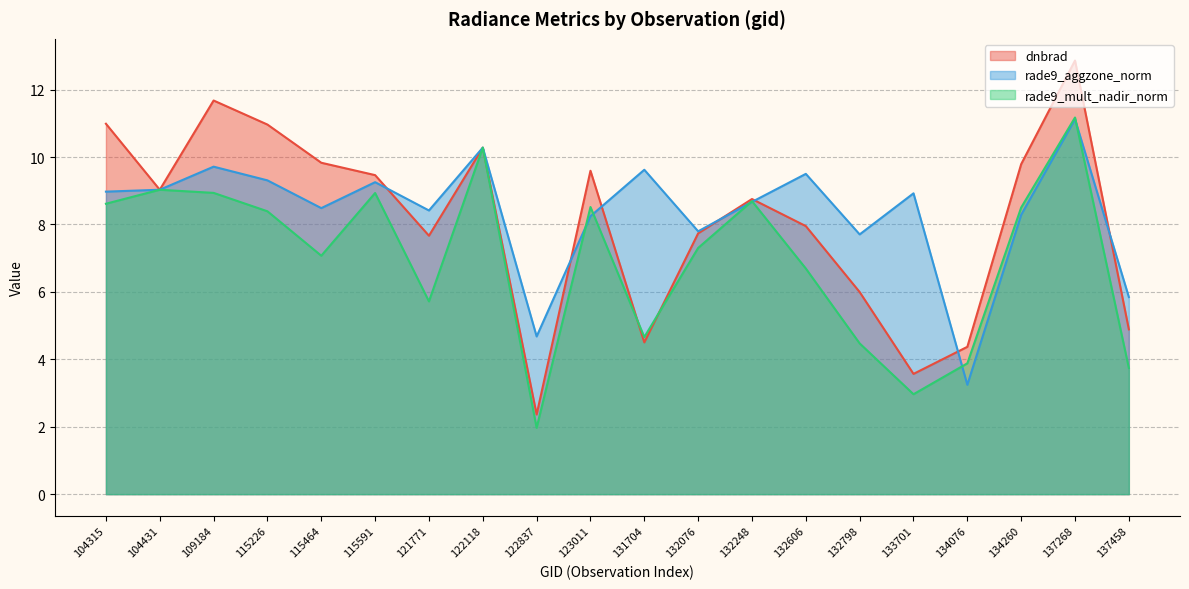

How many data points in rade9_aggzone_norm are above 8?

15